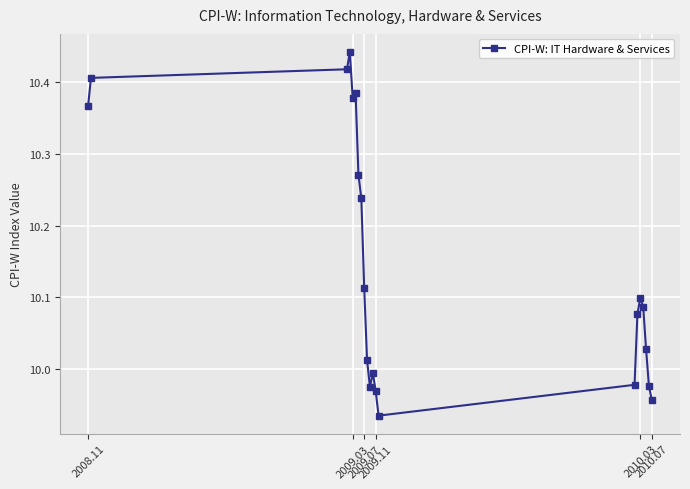

True or false: there are more than 1 points higher than both neighbors.

True